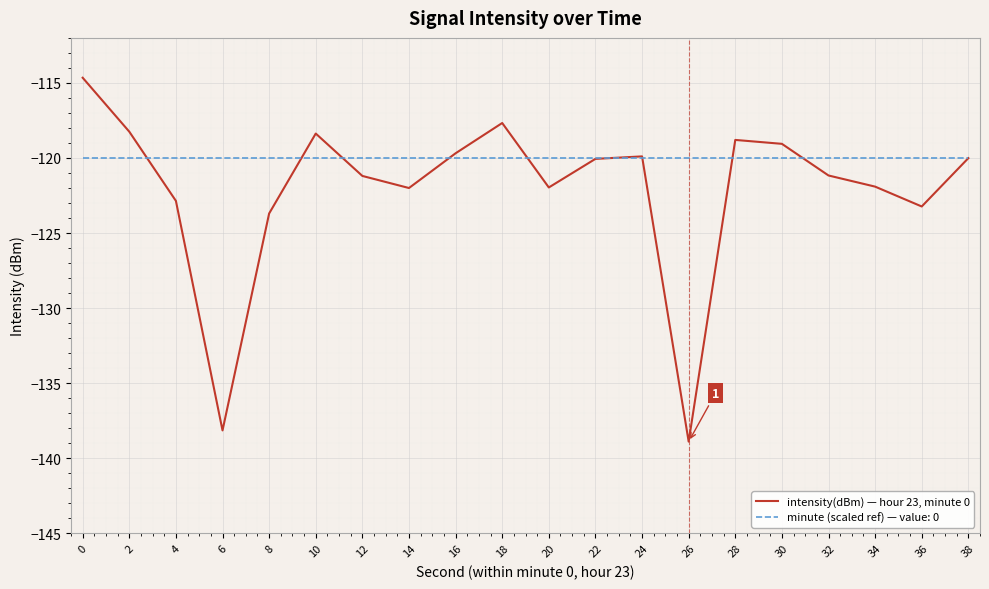

Which series has the largest range (max minus min)?

intensity(dBm) — hour 23, minute 0